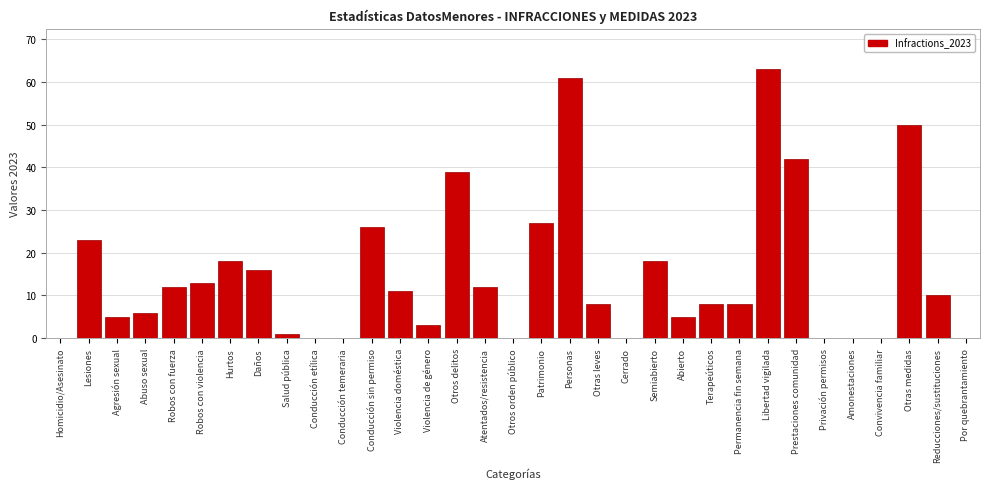

What is the change in value from Hurtos to Libertad vigilada?

+45